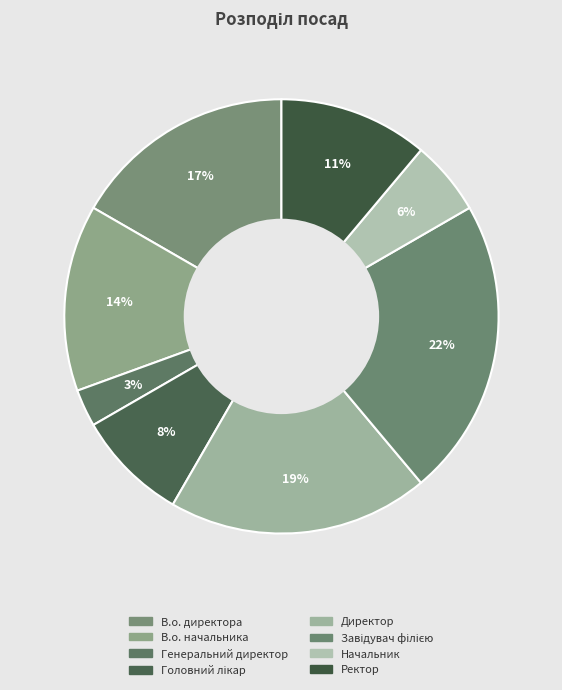

How many segments does this pie chart have?

8